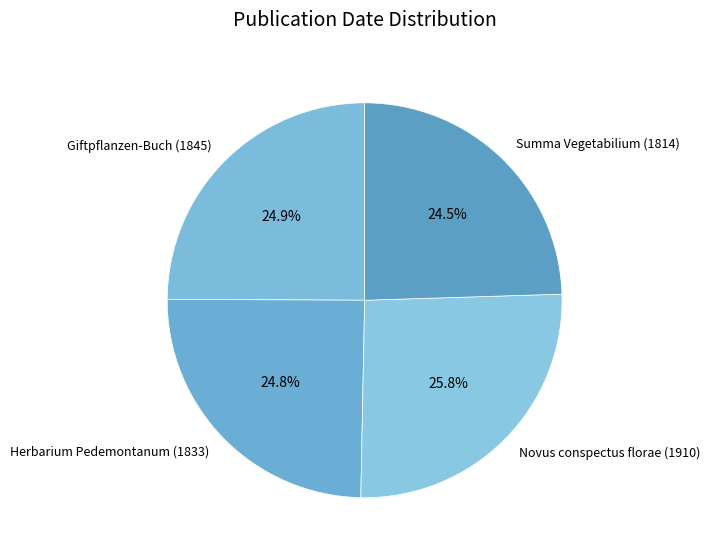

To the nearest percent, what is the combined percentage of Herbarium Pedemontanum (1833) and Novus conspectus florae (1910)?

51%